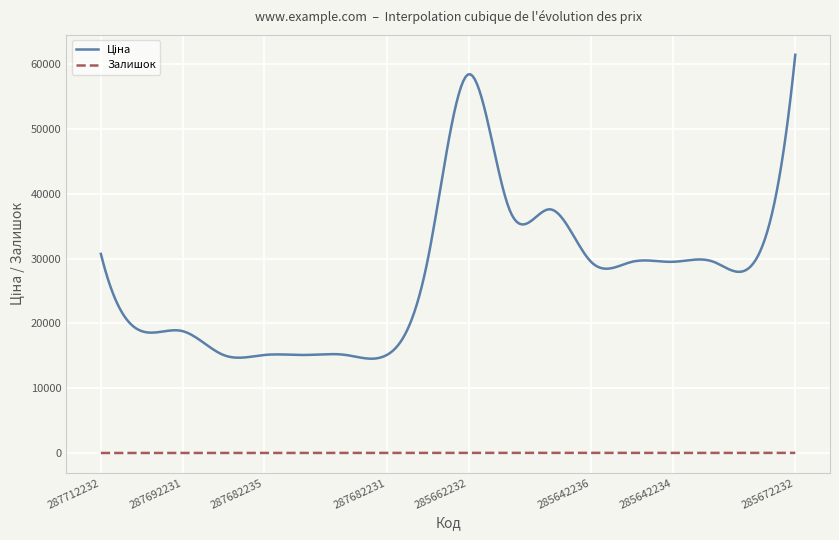

What is the maximum value shown in the chart?

61434.3